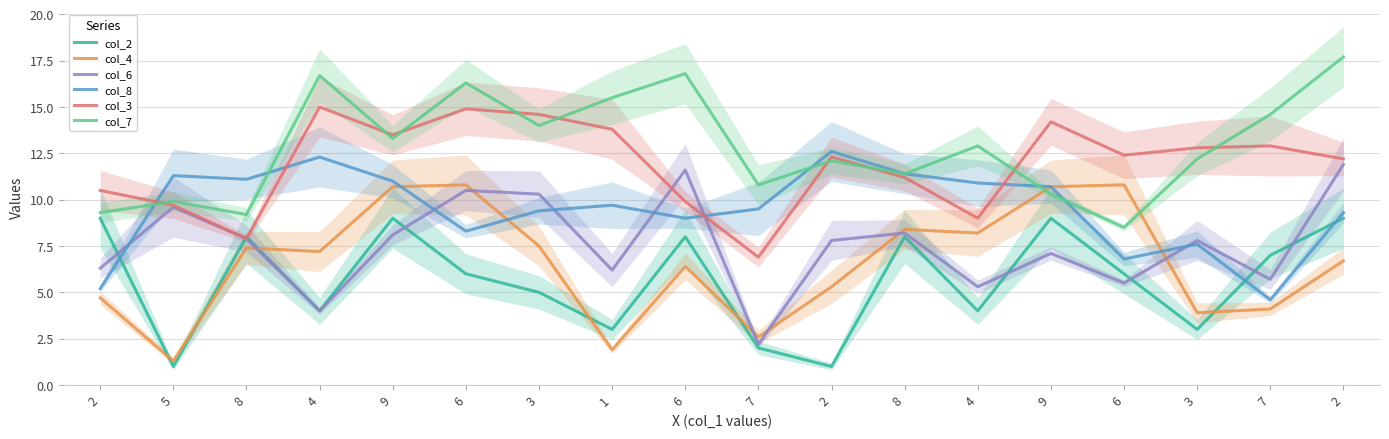

Where is the first local minimum for col_3?

8